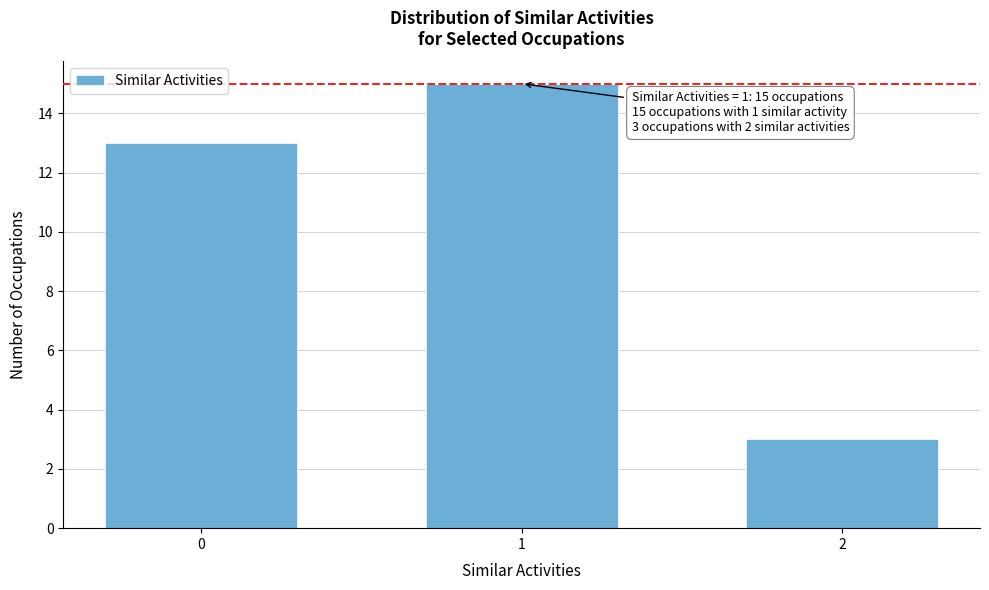

Reading left to right, transcribe all the data shown in this chart.

0=13	1=15	2=3